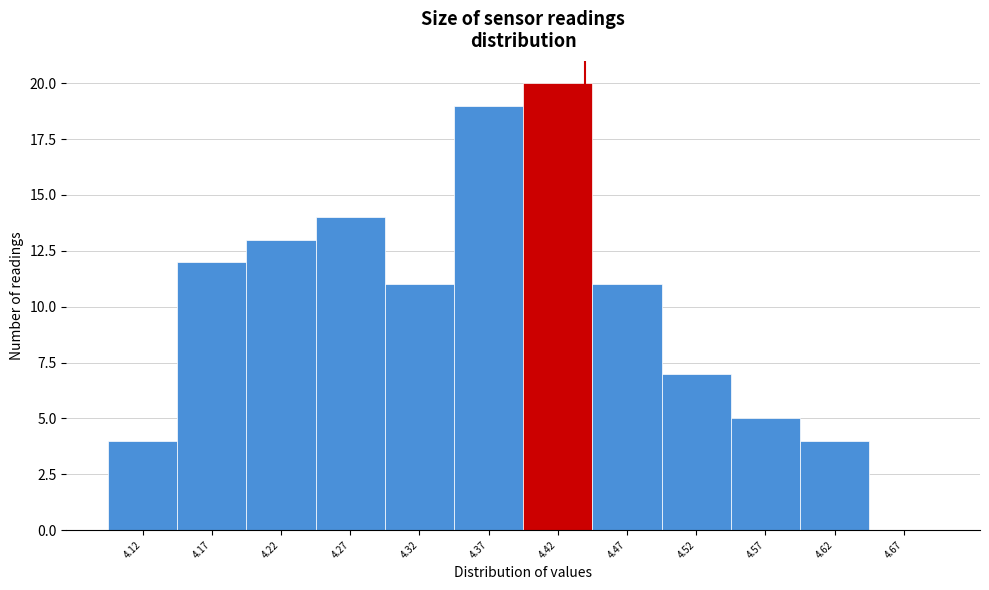

Reading left to right, what are all the values shown in this chart?

4.12=4	4.17=12	4.22=13	4.27=14	4.32=11	4.37=19	4.42=20	4.47=11	4.52=7	4.57=5	4.62=4	4.67=0